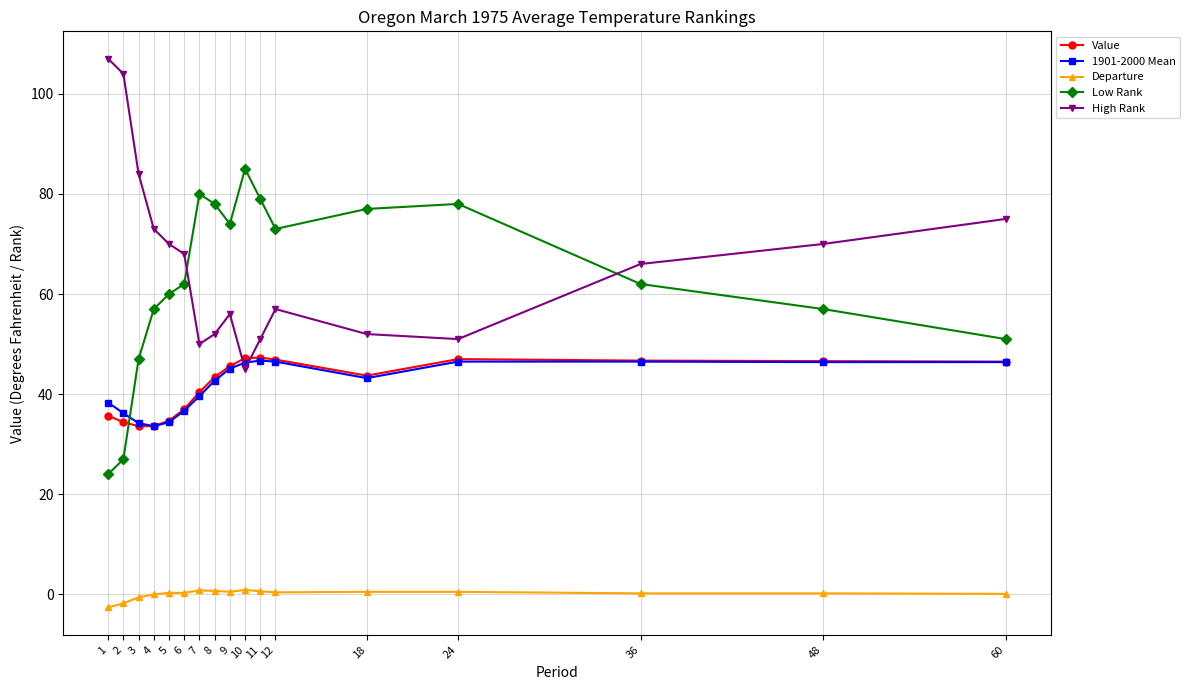

What is the value of the Departure point at the 13th from the left?

0.5